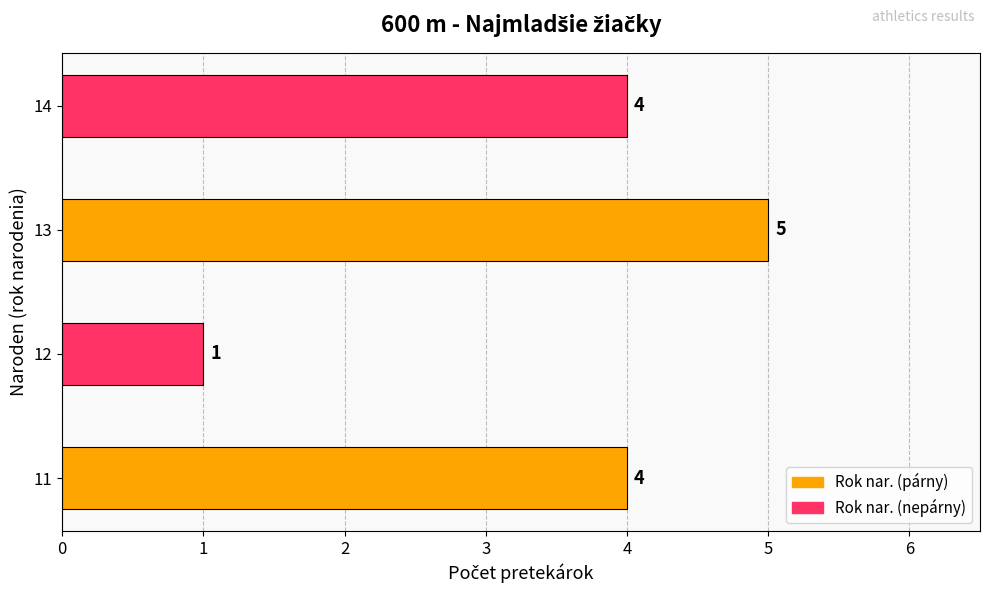

What is the difference between the maximum and minimum values?

4